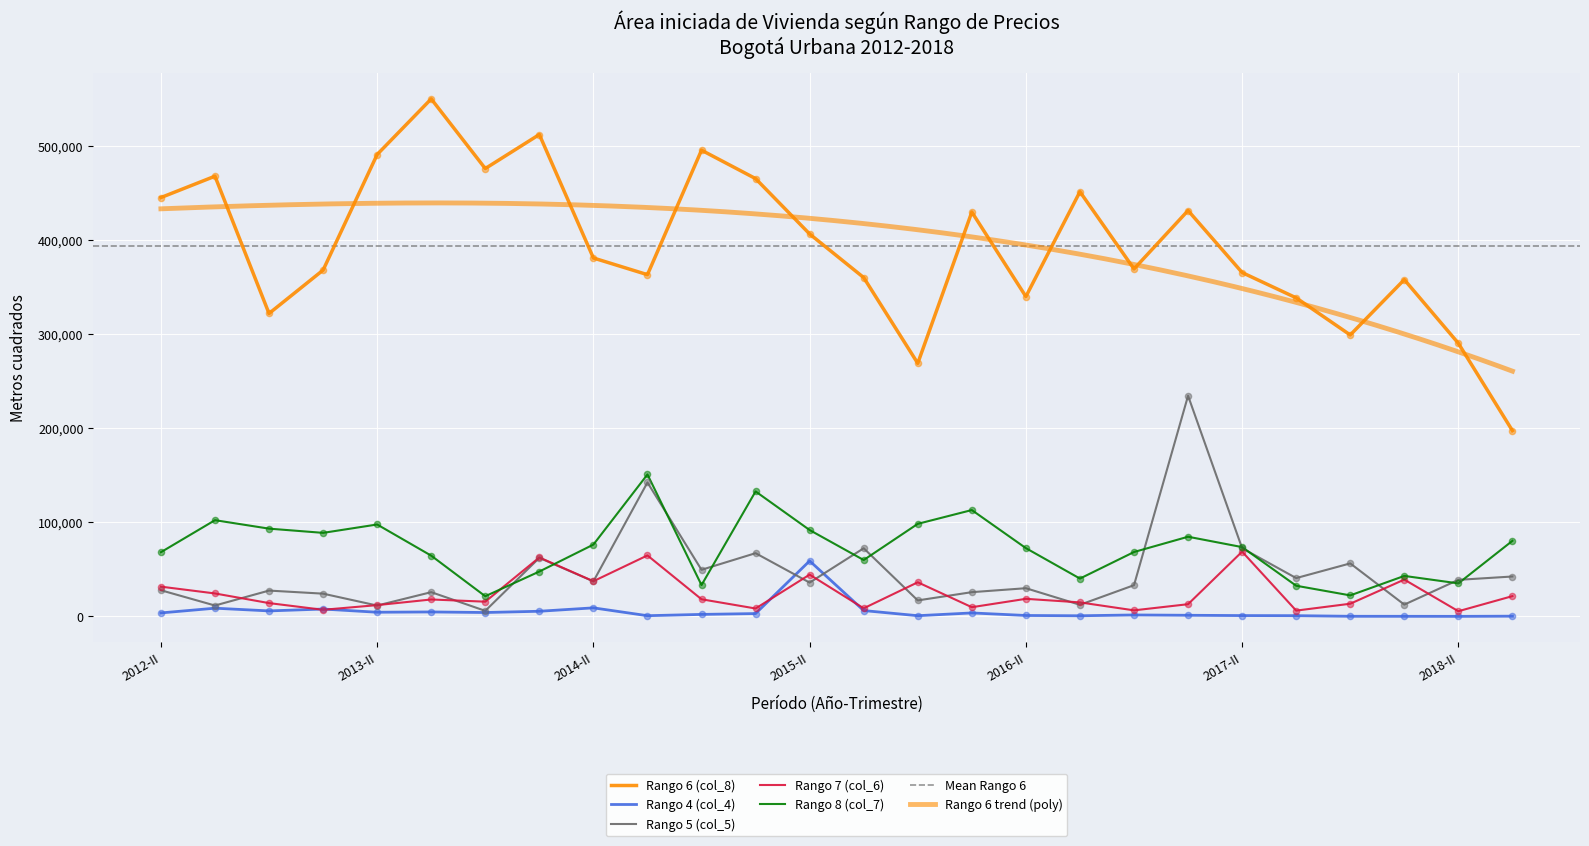

Is the value of Rango 4 (col_4) at 2014-III greater than the value of Rango 7 (col_6) at 2012-II?

No